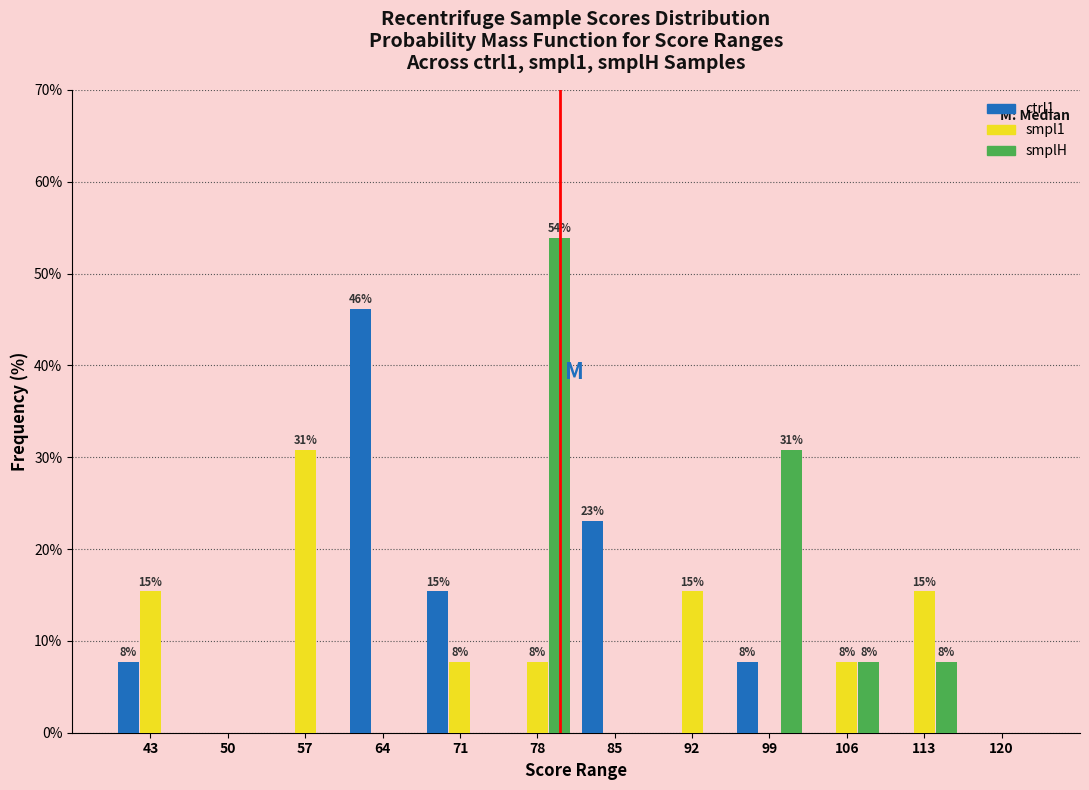

In the ctrl1 series, which range on the x-axis has the tallest bar?

61 to 68